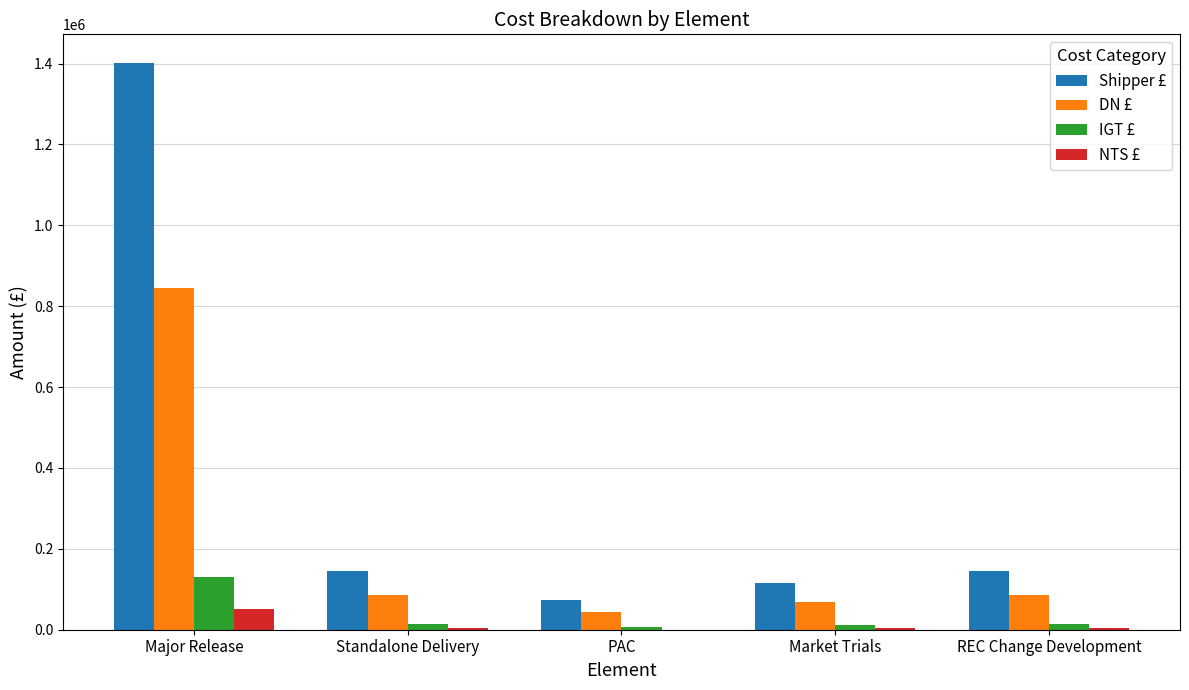

What value does the DN £ series have at PAC?

44375.0